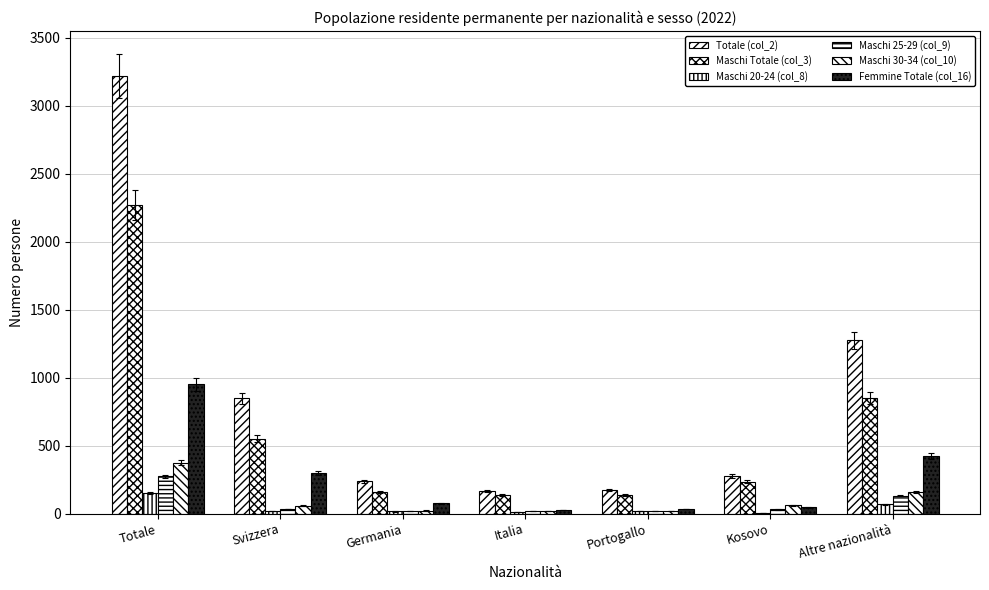

What is the value of the Maschi 30-34 (col_10) bar at the 1st from the left?

372